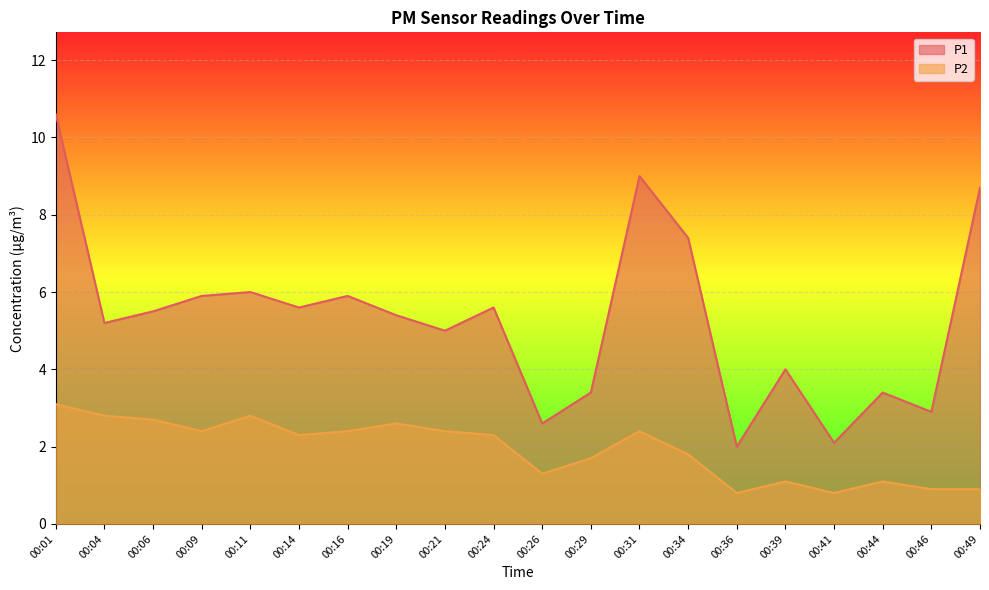

Which category has the highest value across all series?

00:01